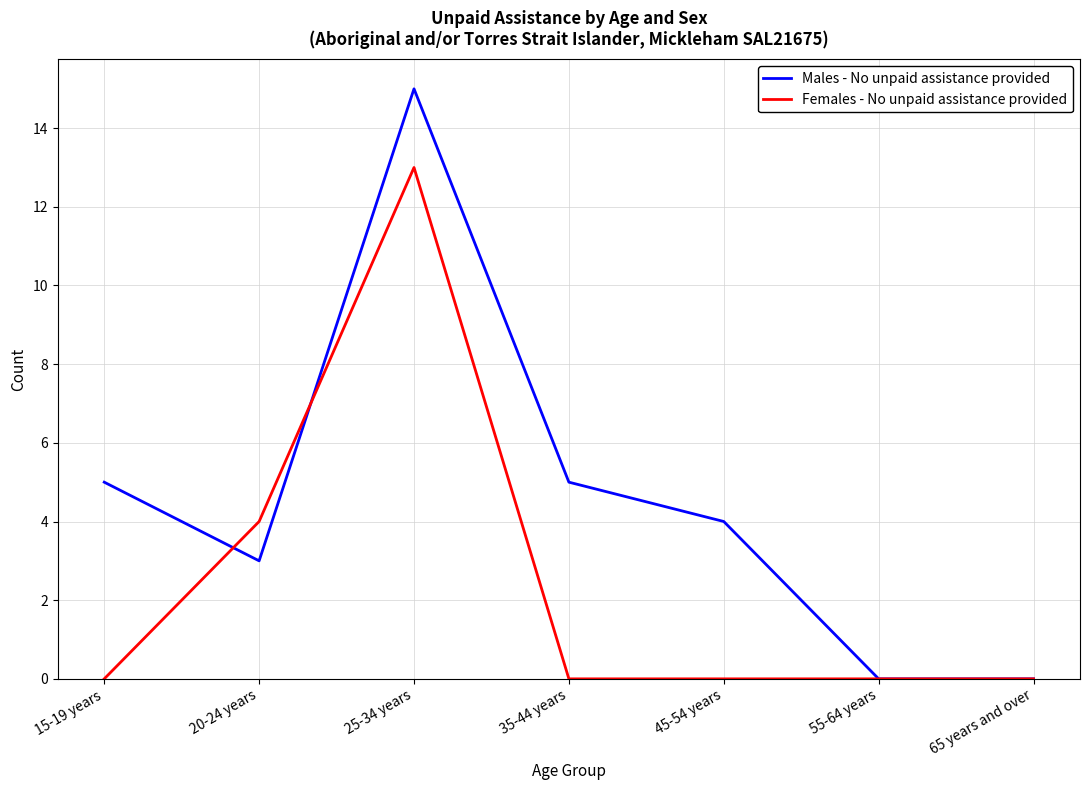

Which series has the largest range (max minus min)?

Males - No unpaid assistance provided